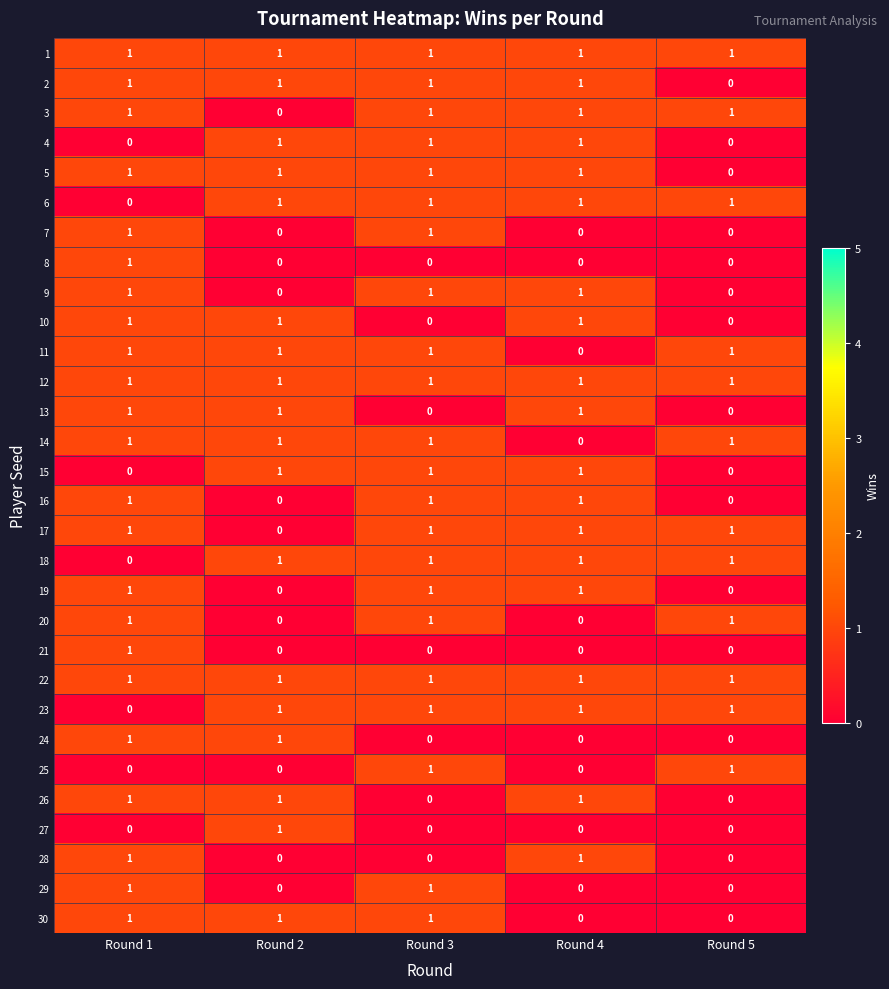

The value of 16 at Round 5 is 0. True or false?

True